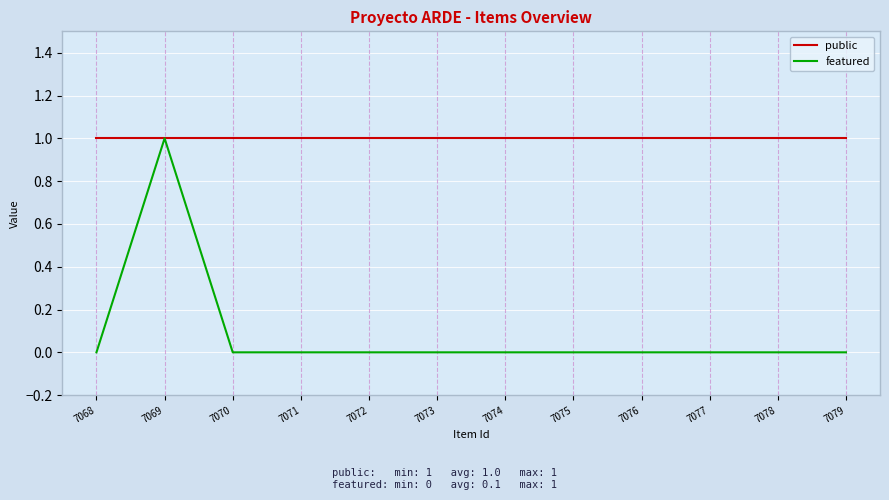

Reading left to right, transcribe all the data shown in this chart.

public: 1	1	1	1	1	1	1	1	1	1	1	1
featured: 0	1	0	0	0	0	0	0	0	0	0	0